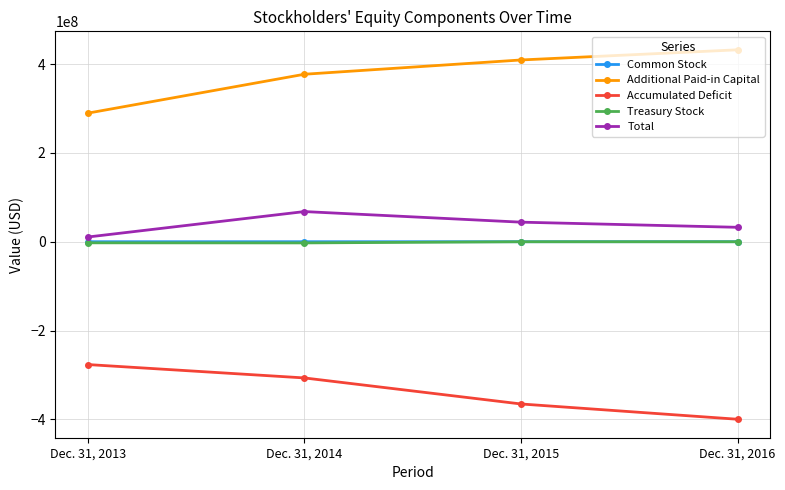

Rank the categories by Accumulated Deficit value from highest to lowest.

Dec. 31, 2013, Dec. 31, 2014, Dec. 31, 2015, Dec. 31, 2016